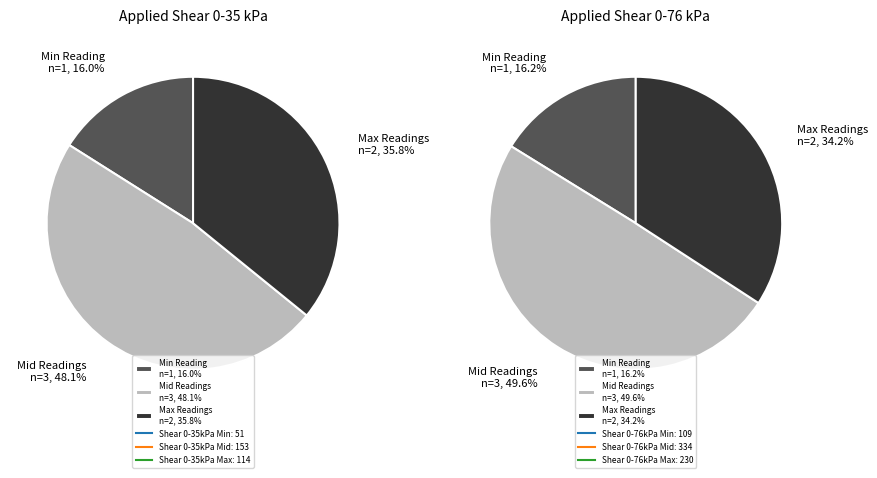

Rank the series by their maximum value, from highest to lowest.

values_right, values_left